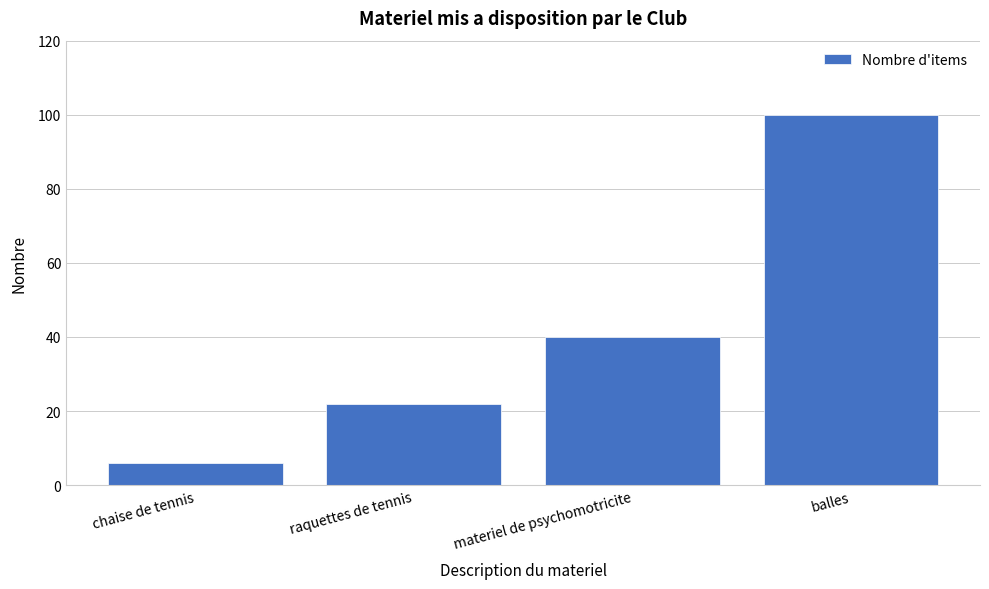

Reading left to right, what are all the values shown in this chart?

chaise de tennis=6	raquettes de tennis=22	materiel de psychomotricite=40	balles=100